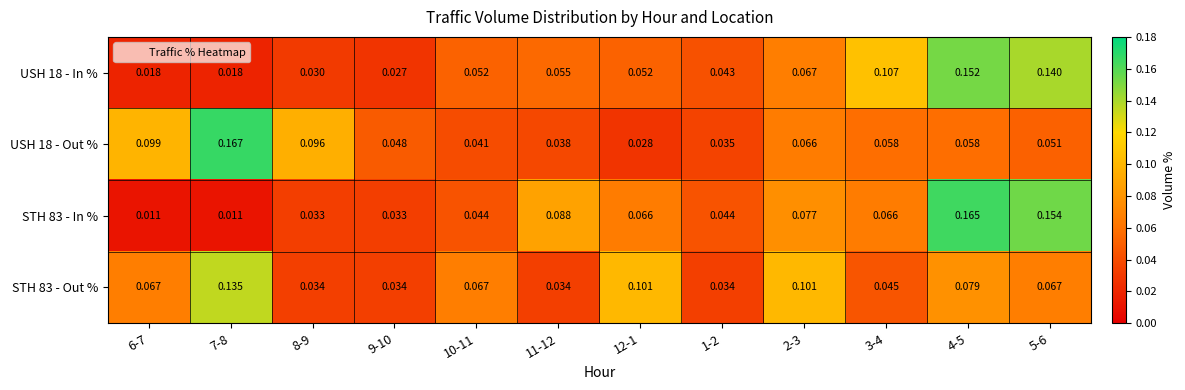

Is the value of STH 83 - Out % at 1-2 greater than the value of USH 18 - Out % at 4-5?

No